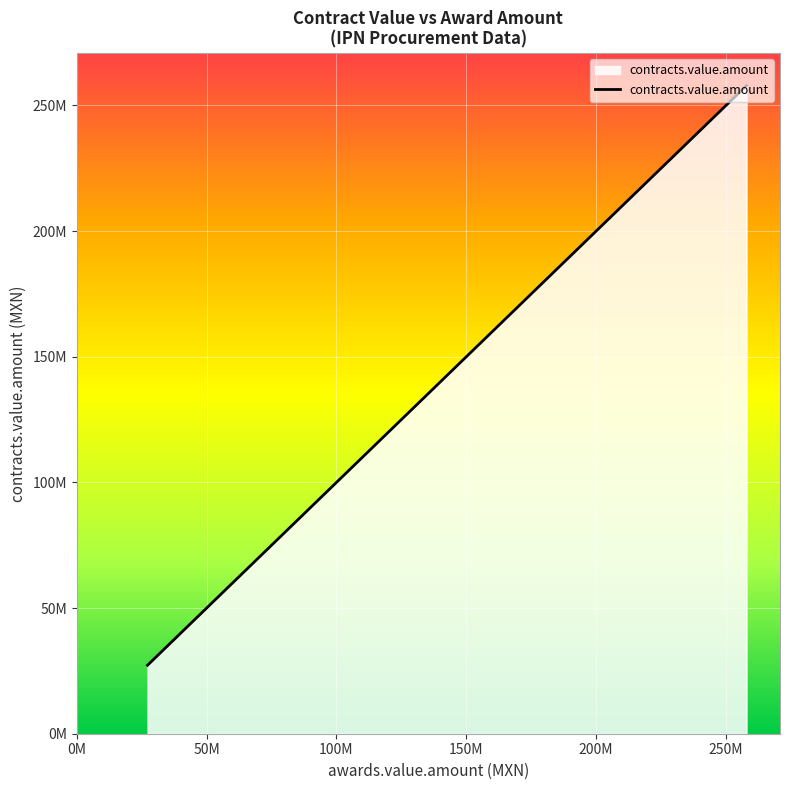

What is the value of the 4th point from the left?

188684654